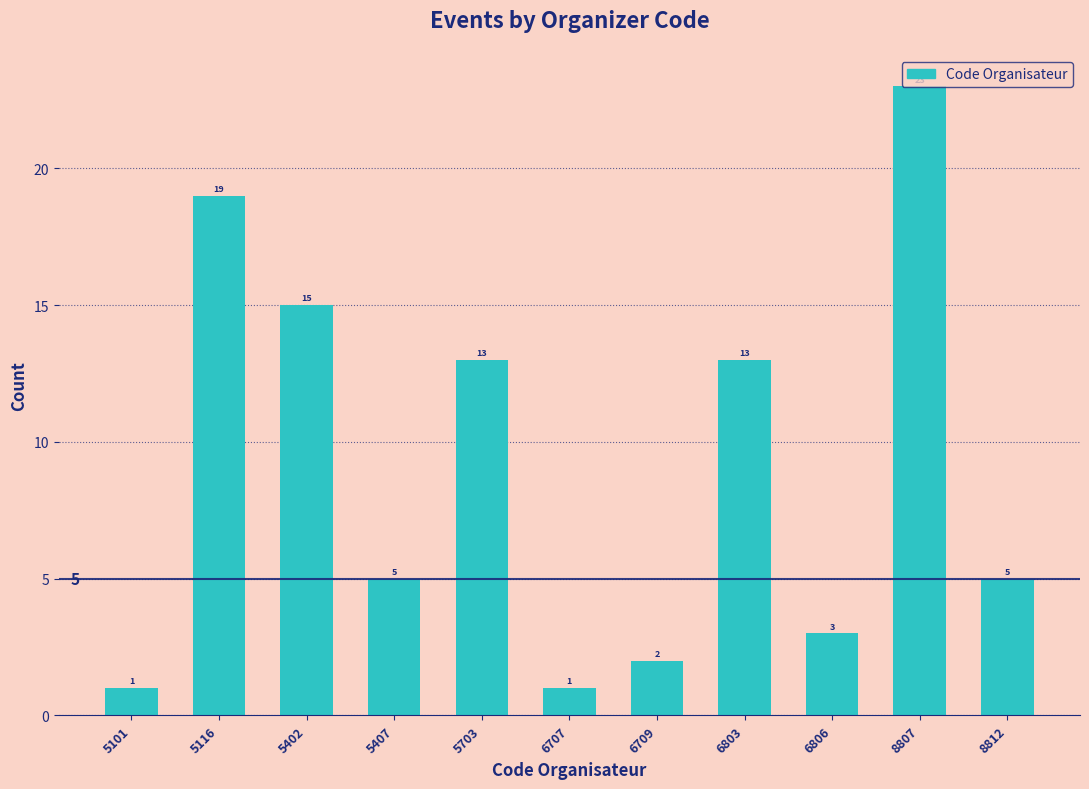

Is it true that the value at 8807 is 23?

True